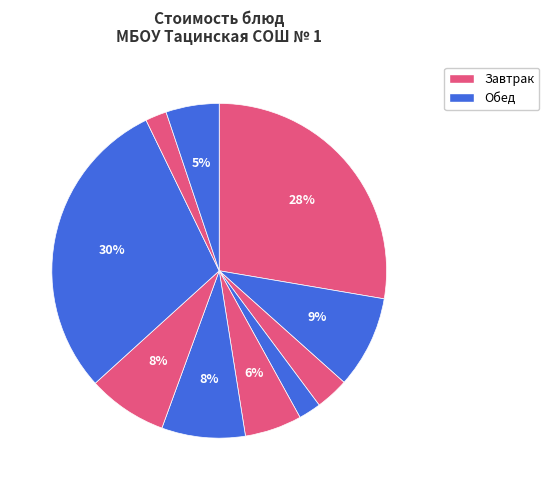

How many segments does this pie chart have?

10